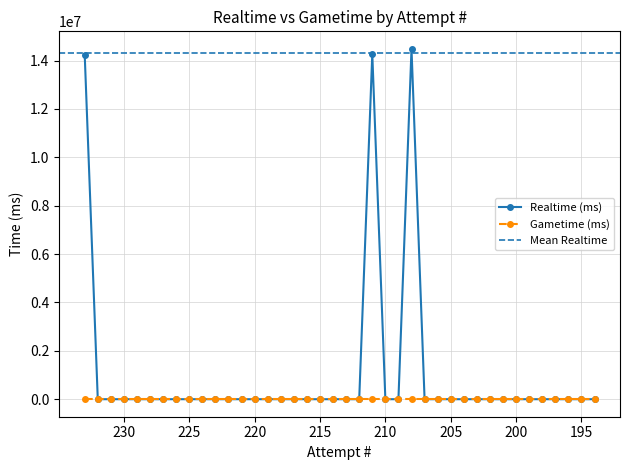

At which label is the value closest to 7240936?

233